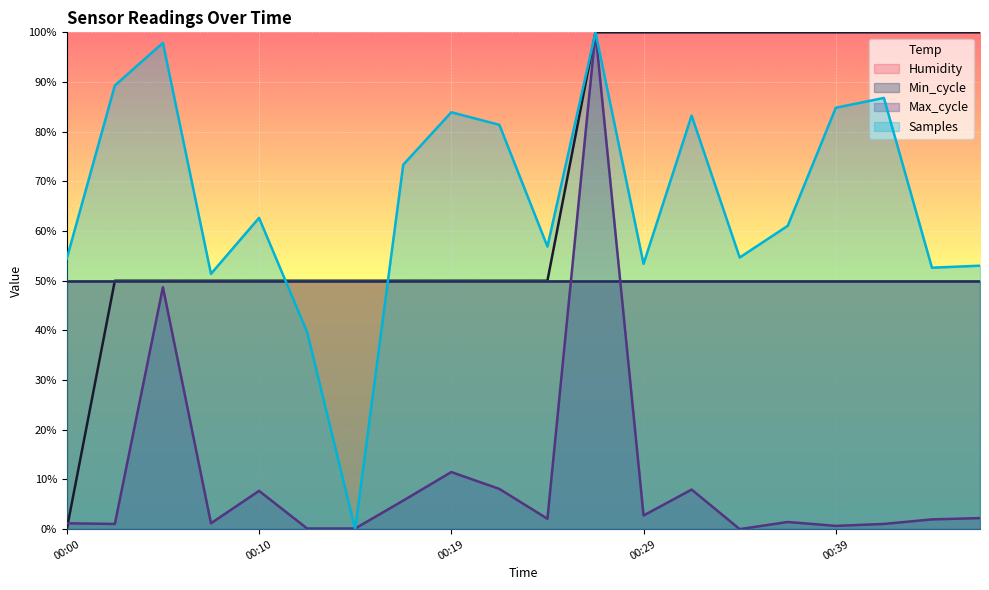

What is the difference between the highest and lowest values at 00:10?

54.9